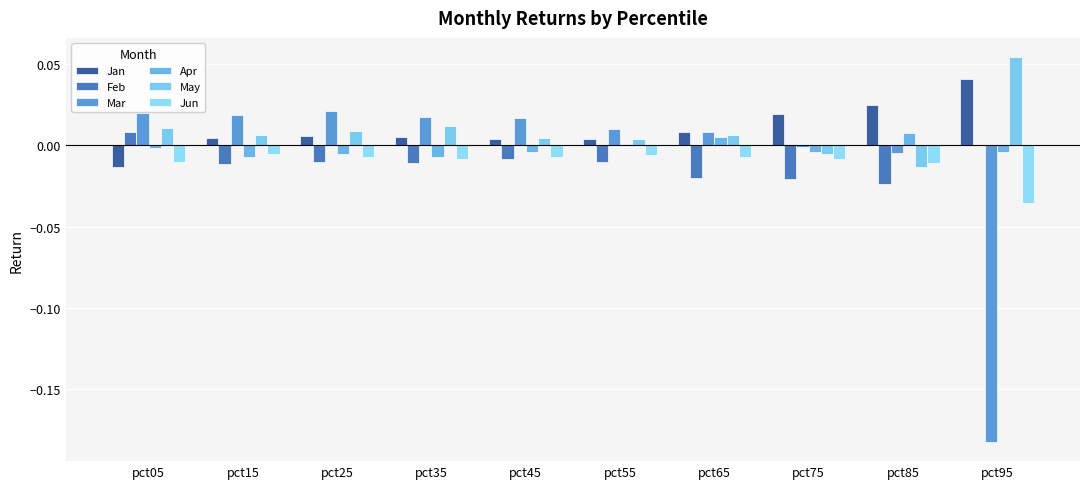

Which series has the largest total across all categories?

Jan